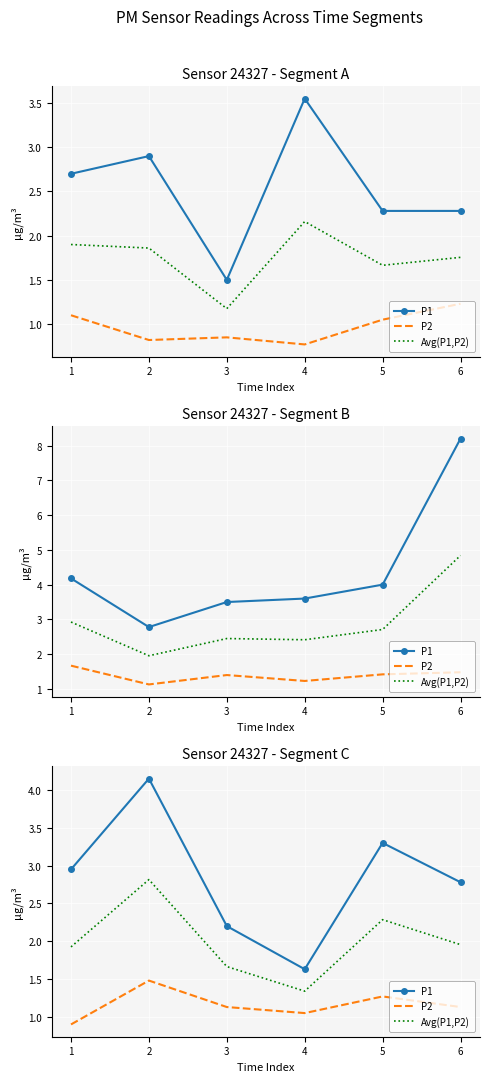

What is the value of the P2 point at the 4th from the left?

1.1